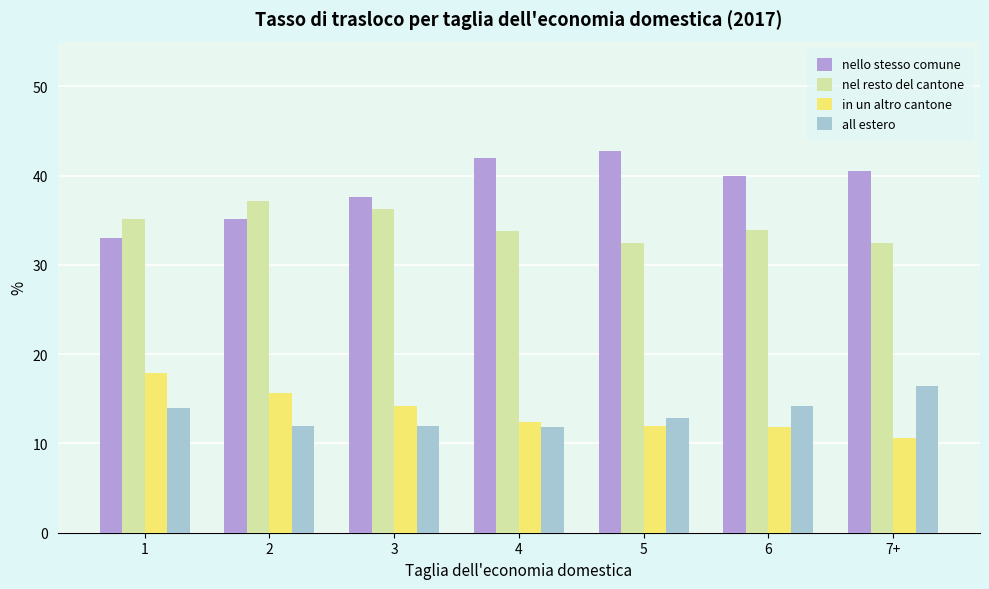

What is the difference between the second highest and second lowest values in the all estero series?

2.2